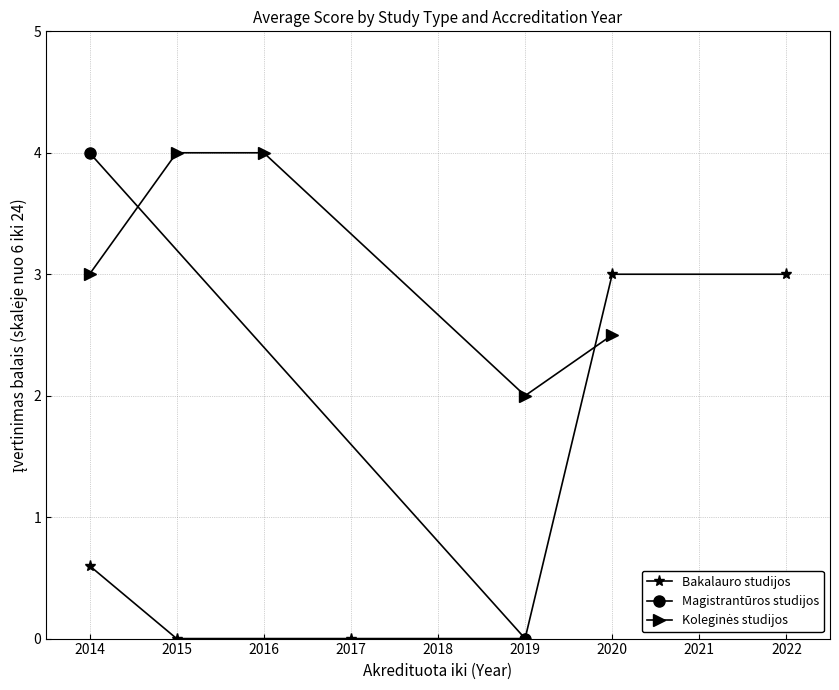

Rank the series by their maximum value, from lowest to highest.

Bakalauro studijos, Magistrantūros studijos, Koleginės studijos